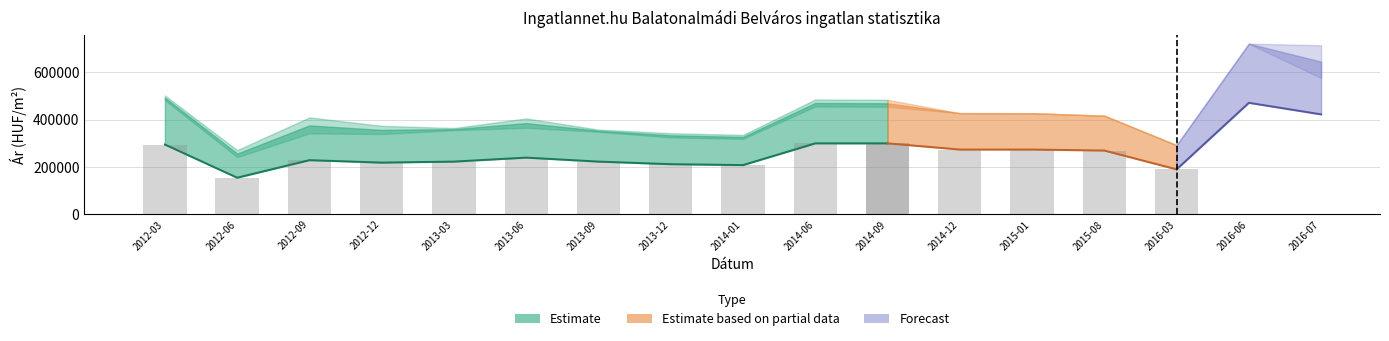

At which label does Szórás felső határ first exceed 409936?

2012-03